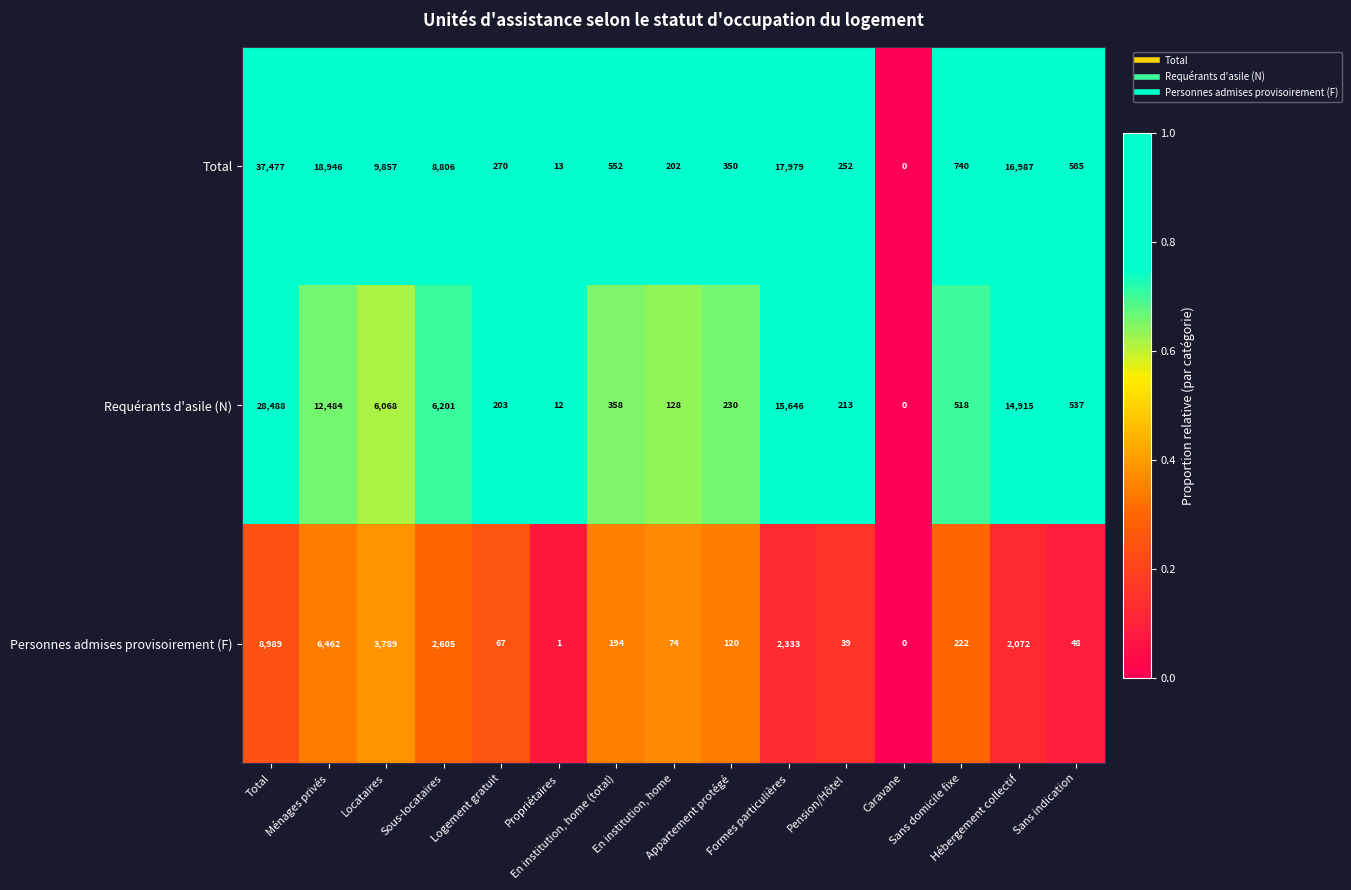

At how many categories does at least one series exceed 7038?

6